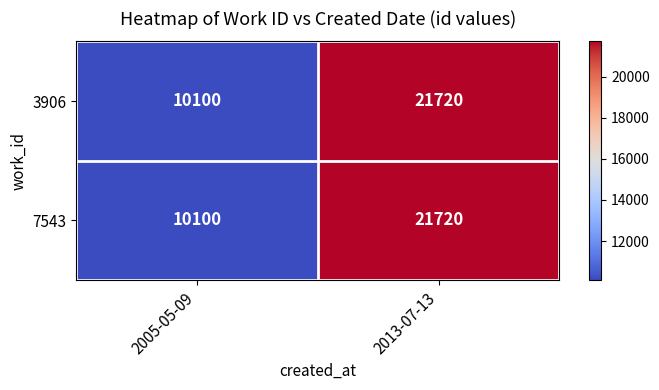

What is the approximate value of 7543 at 2005-05-09, to the nearest 100?

10100